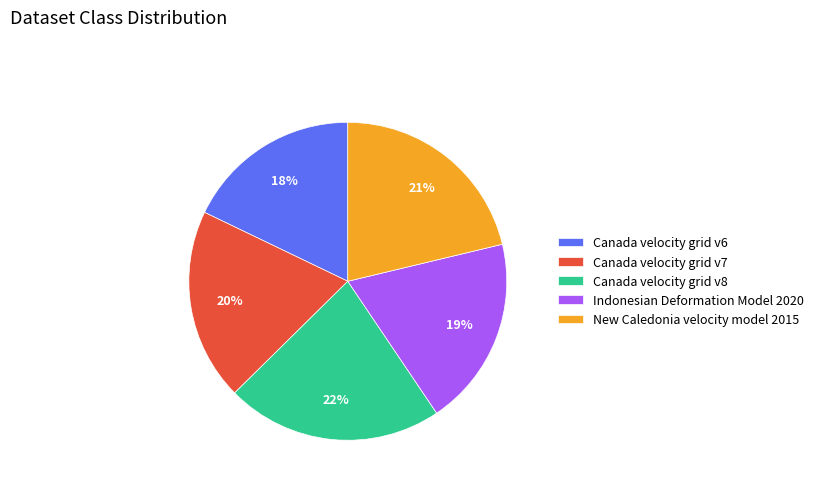

Is it true that New Caledonia velocity model 2015 is 32% of the pie?

False